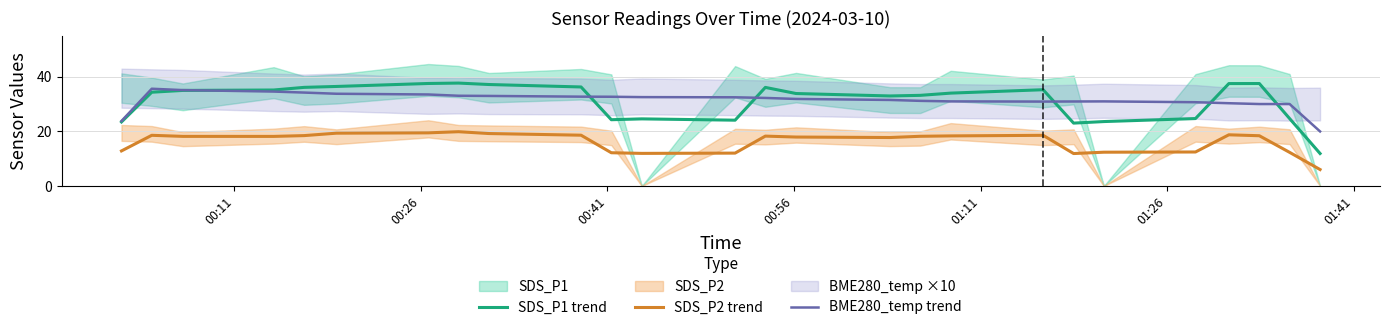

How many intersections are there between SDS_P1 trend and BME280_temp trend?

6